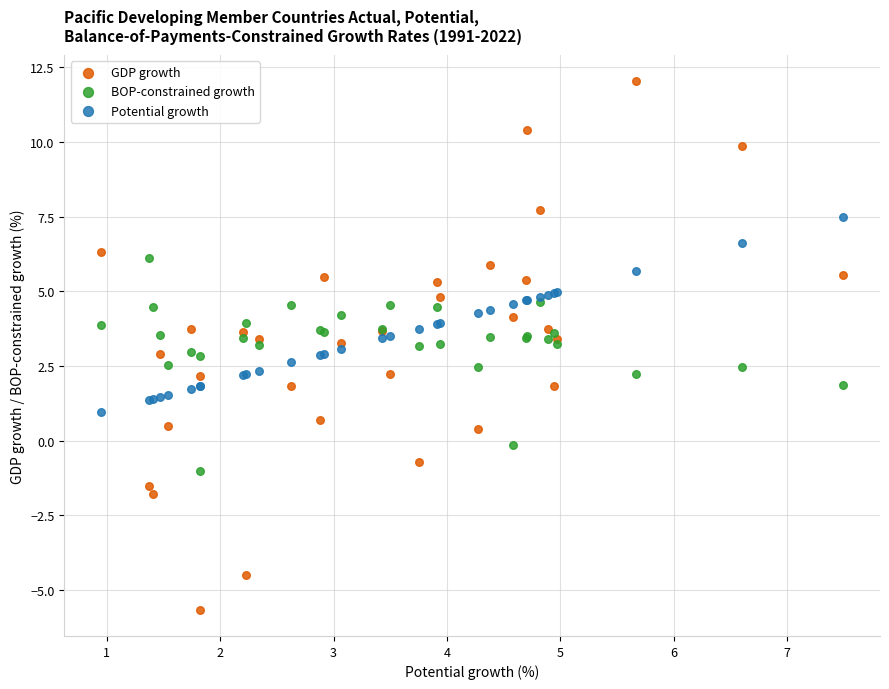

What are all the series names shown in the legend?

GDP growth, BOP-constrained growth, Potential growth